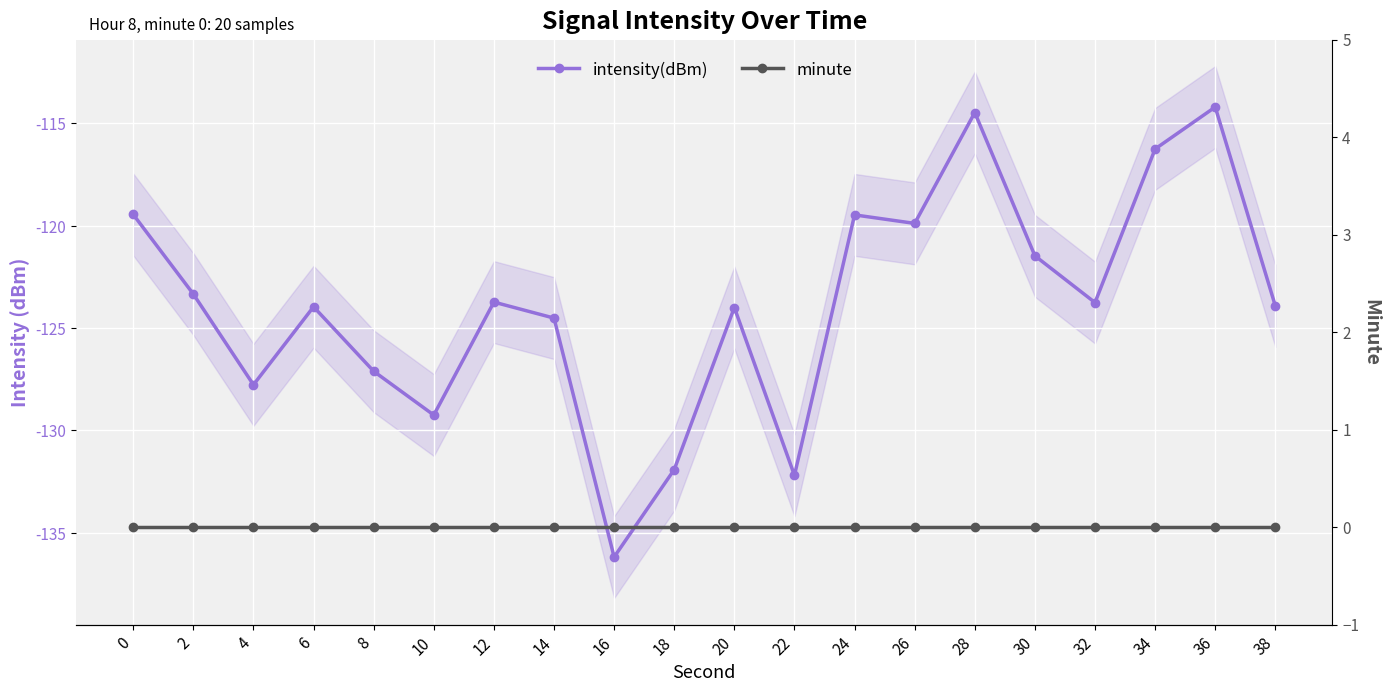

Which series has the widest spread of values?

intensity(dBm)